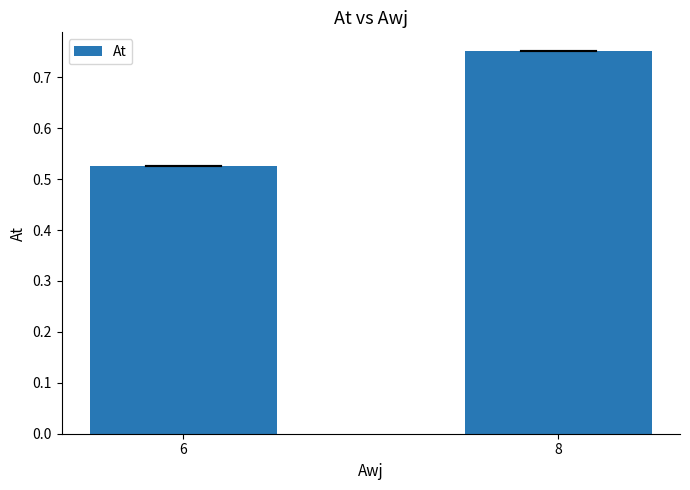

What is the sum of the values at 8 and 6?

1.3